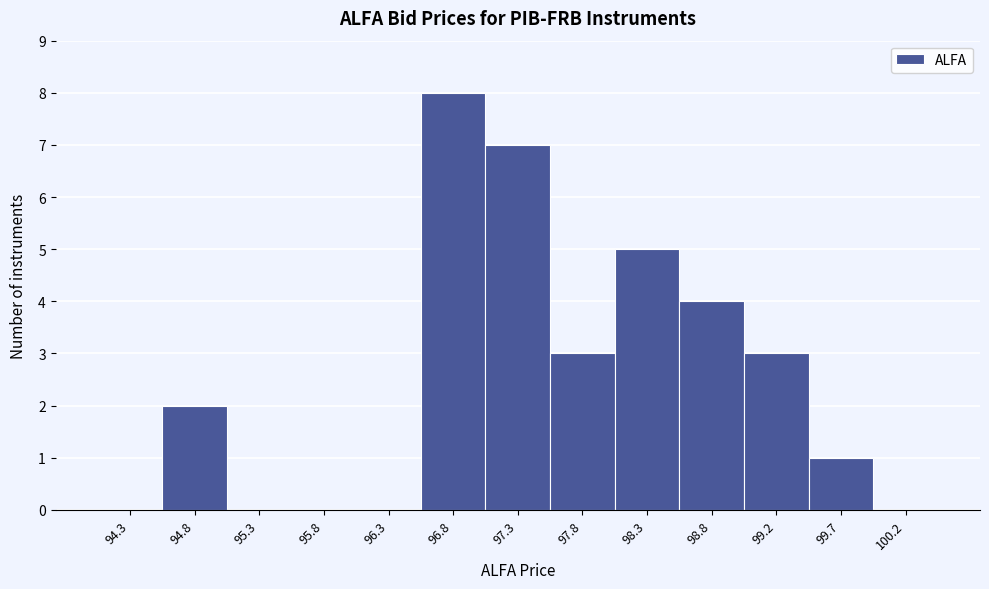

Reading left to right, extract all data points from this chart.

94.3=0	94.8=2	95.3=0	95.8=0	96.3=0	96.8=8	97.3=7	97.8=3	98.3=5	98.8=4	99.2=3	99.7=1	100.2=0